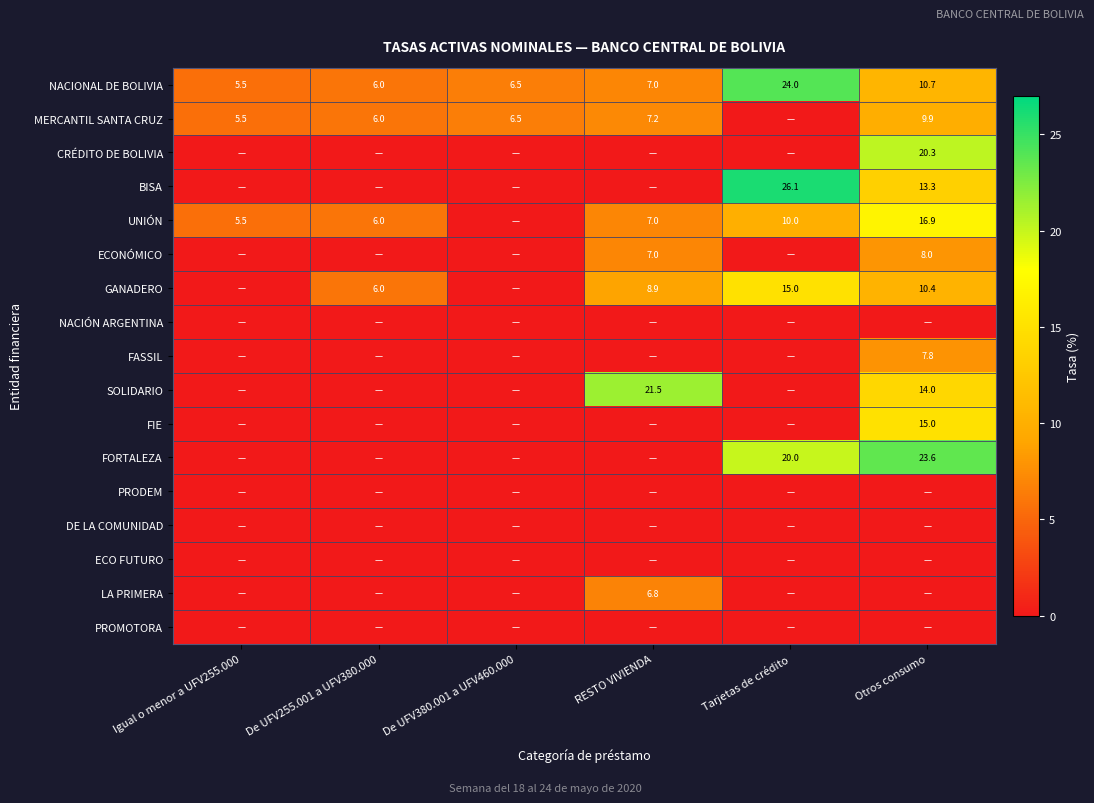

What is the difference between the highest and lowest values at RESTO VIVIENDA?

21.5